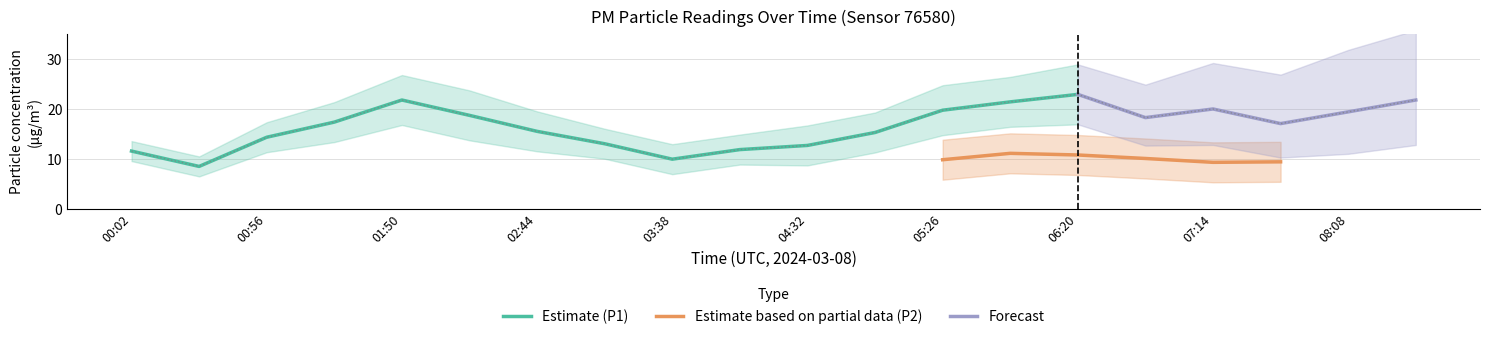

What is the lowest value of the Estimate (P1) series?

8.5